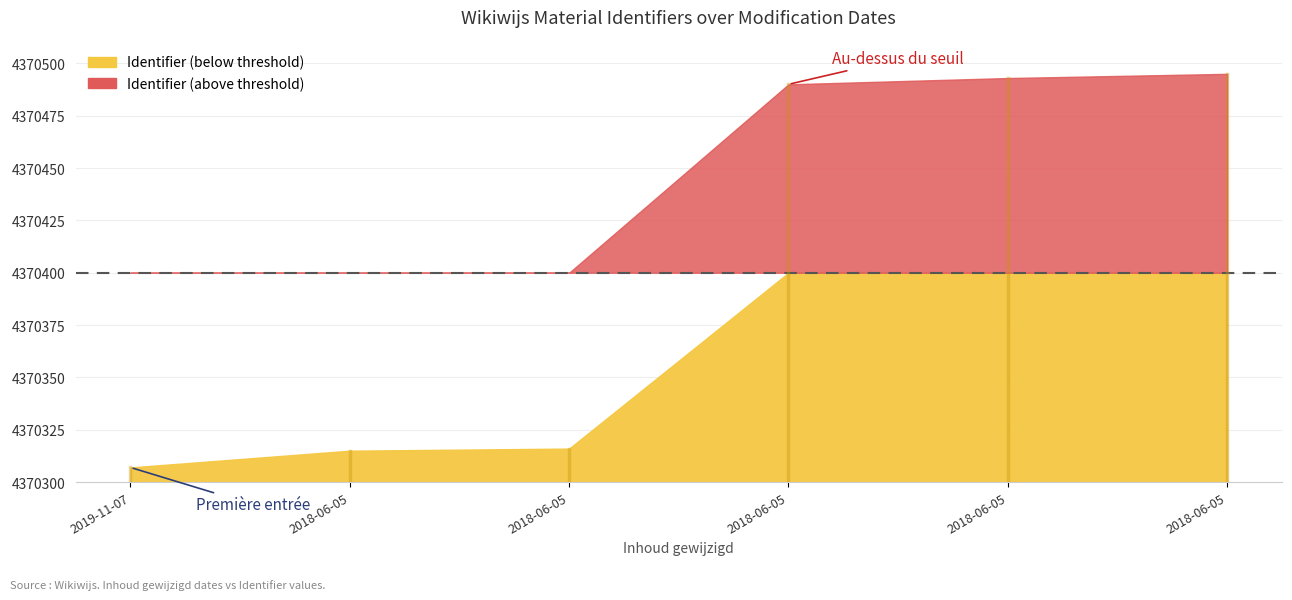

What is the label of the 4th point from the right?

2018-06-05 20:35:19